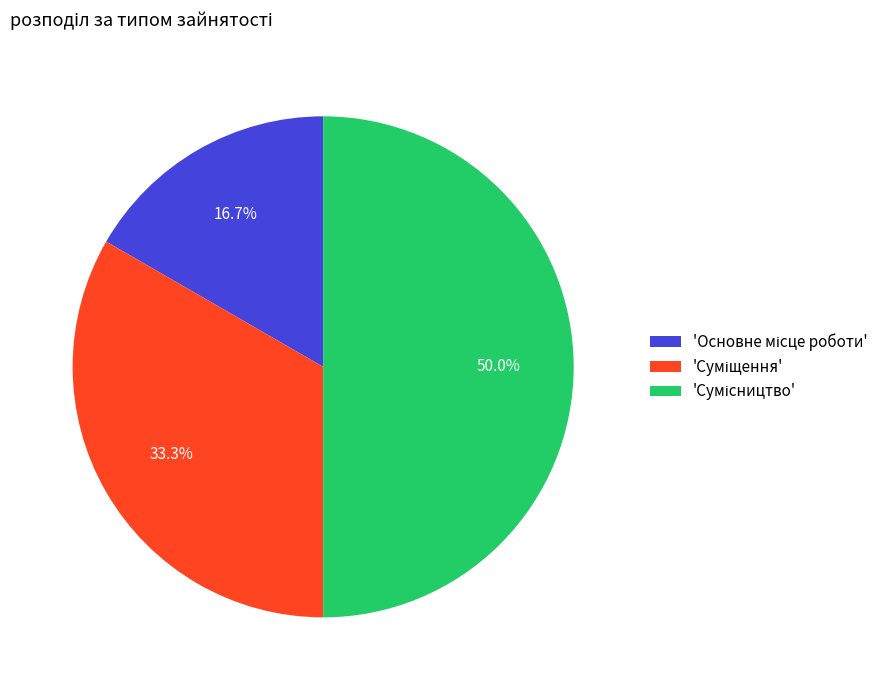

How many segments does this pie chart have?

3